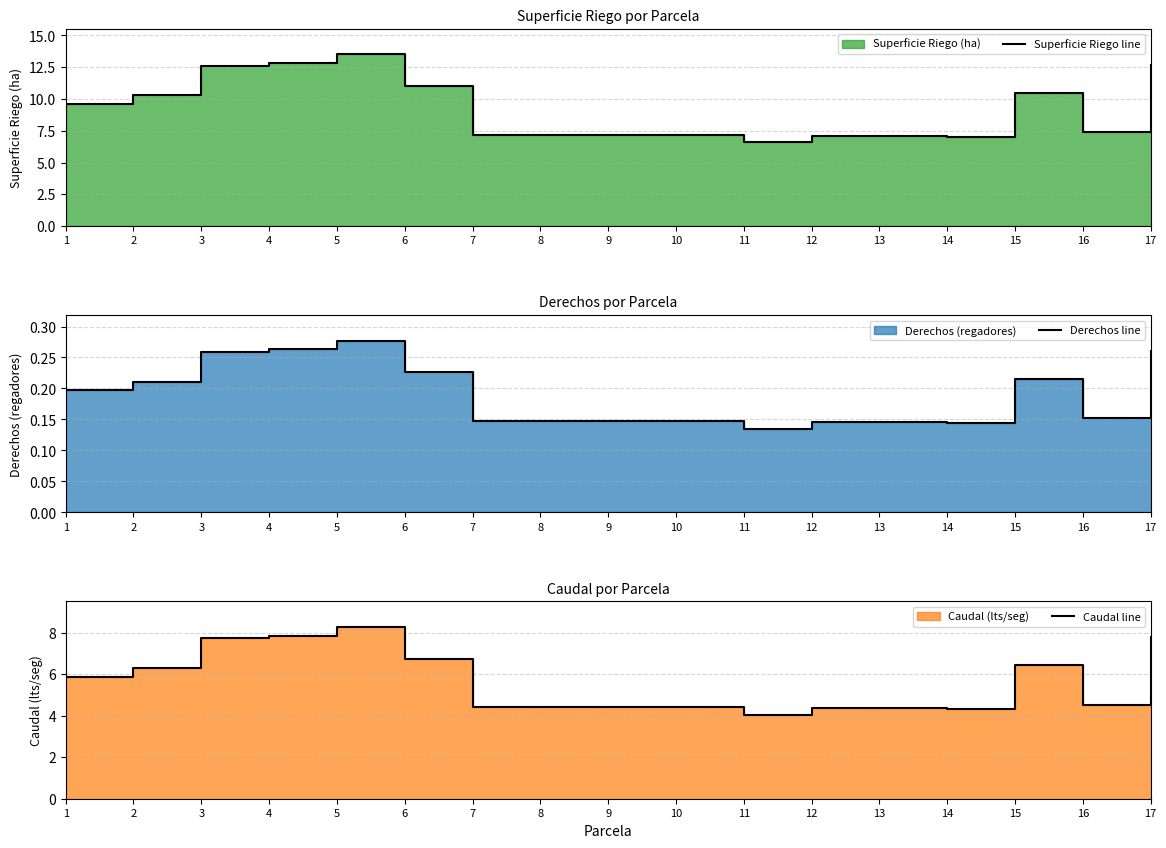

How many lines are shown in the chart?

3